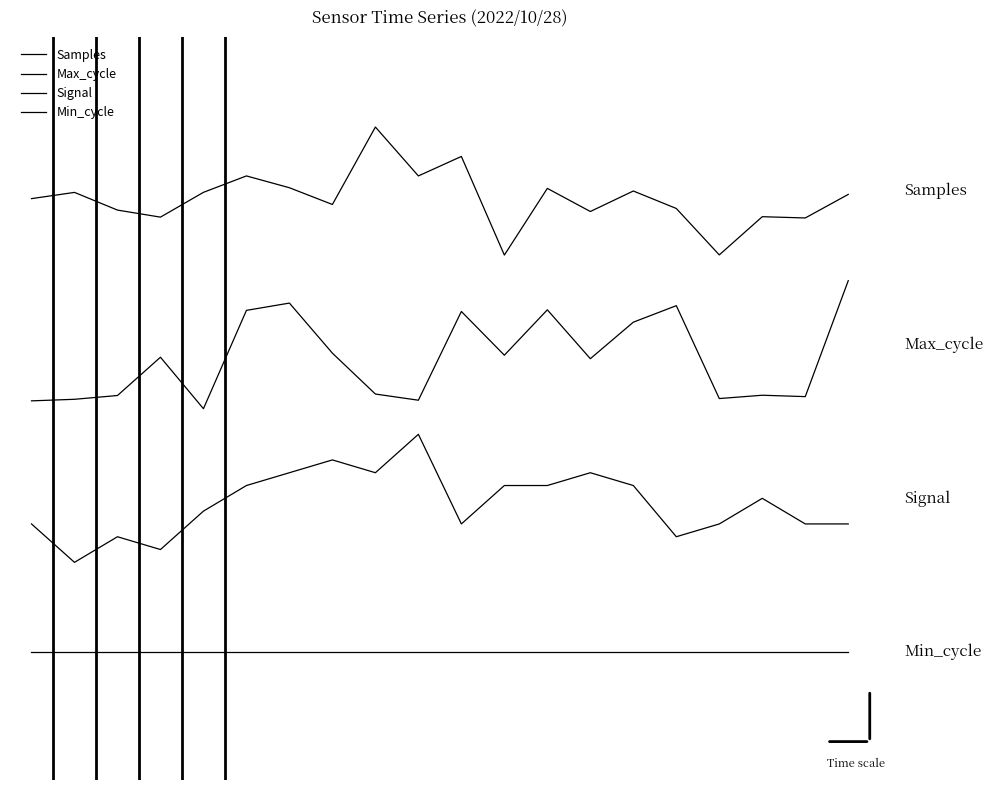

Reading right to left, what are all the values shown in this chart?

Samples: 3.6	3.4	3.4	3.1	3.5	3.6	3.4	3.6	3.1	3.9	3.7	4.1	3.5	3.6	3.7	3.6	3.4	3.5	3.6	3.5
Max_cycle: 2.9	2.0	2.0	2.0	2.7	2.6	2.3	2.7	2.3	2.7	2.0	2.0	2.3	2.7	2.7	1.9	2.3	2.0	2.0	2.0
Signal: 1.0	1.0	1.2	1.0	0.9	1.3	1.4	1.3	1.3	1.0	1.7	1.4	1.5	1.4	1.3	1.1	0.8	0.9	0.7	1.0
Min_cycle: 0.0	0.0	0.0	0.0	0.0	0.0	0.0	0.0	0.0	0.0	0.0	0.0	0.0	0.0	0.0	0.0	0.0	0.0	0.0	0.0